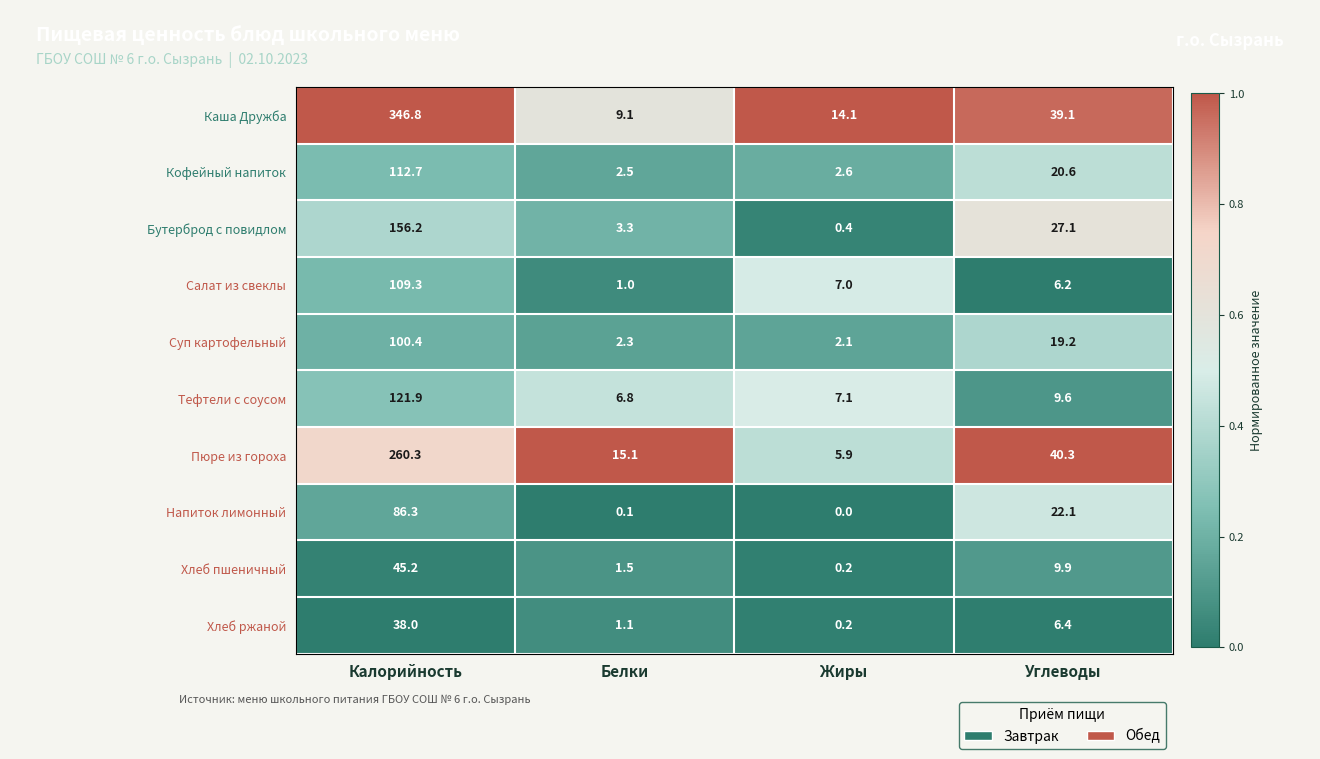

The value of Каша Дружба at Углеводы is 39.1. True or false?

True